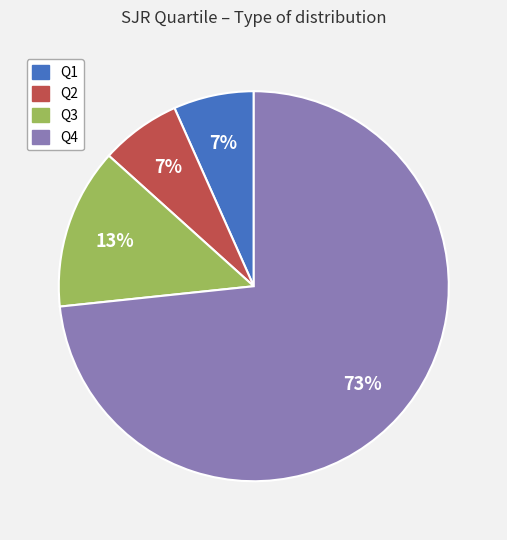

To the nearest percent, what is the average slice percentage?

25%